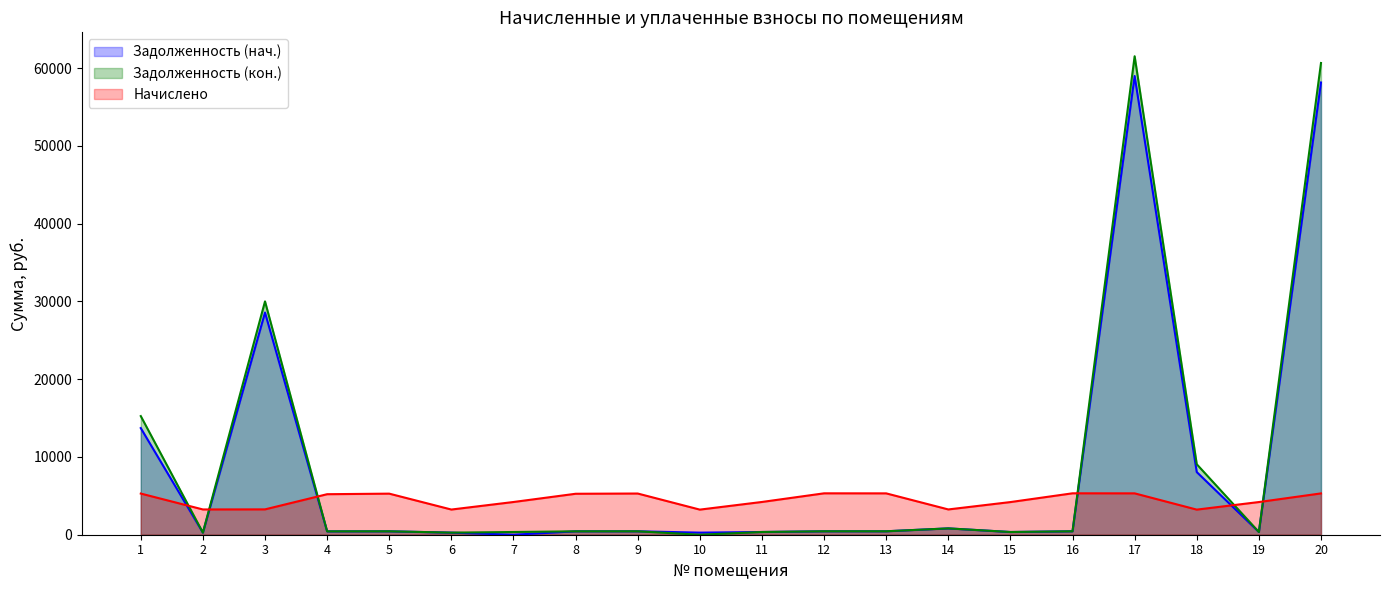

Rank the series by their maximum value, from lowest to highest.

Начислено, Задолженность (нач.), Задолженность (кон.)